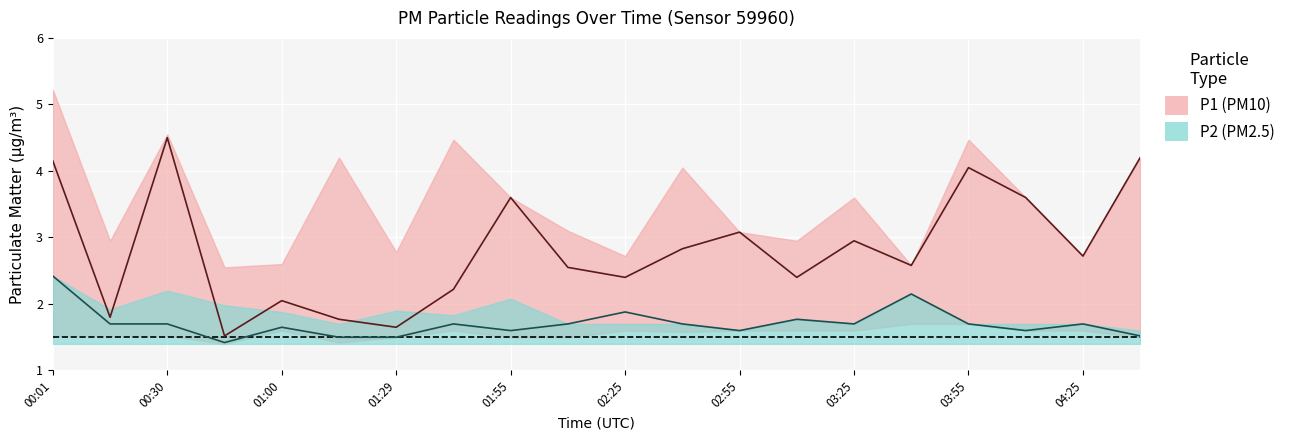

True or false: P1 and P2 cross at least once.

False